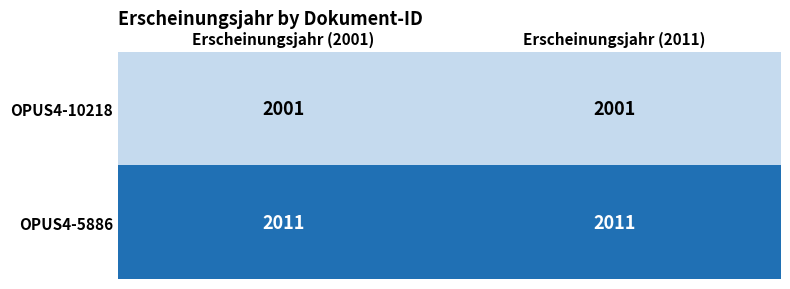

What value does the OPUS4-10218 series have at Erscheinungsjahr (2001)?

2001